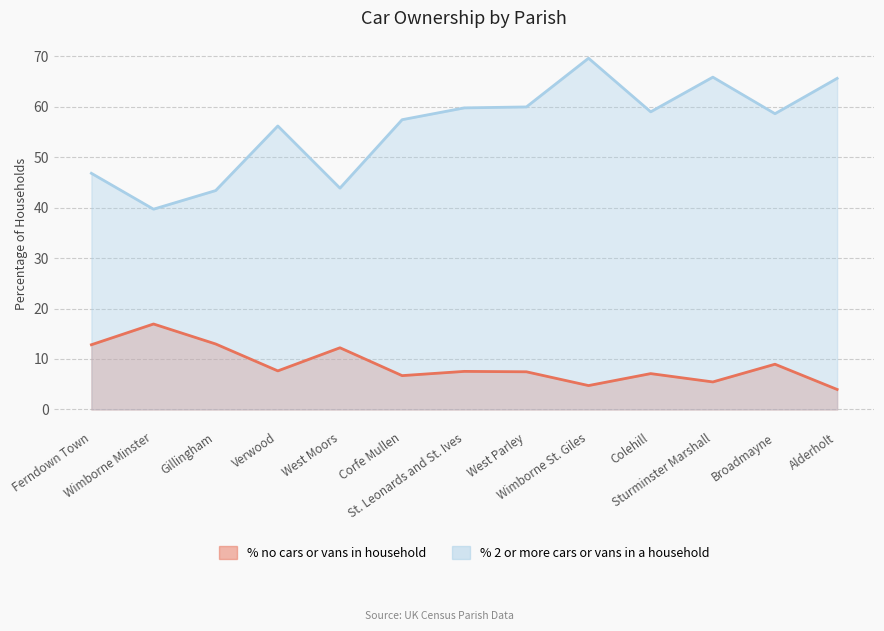

What is the sum of all % 2 or more cars or vans in a household values?

725.6